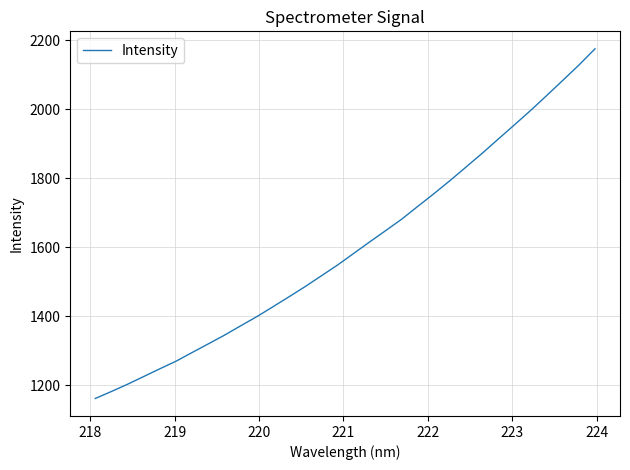

What is the difference between the maximum and minimum values?

1014.8